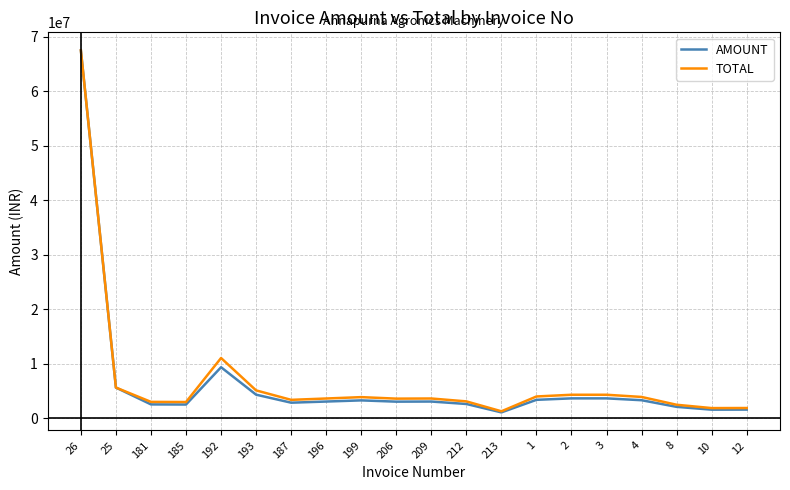

What is the total value across all series at 192?

20492000.0